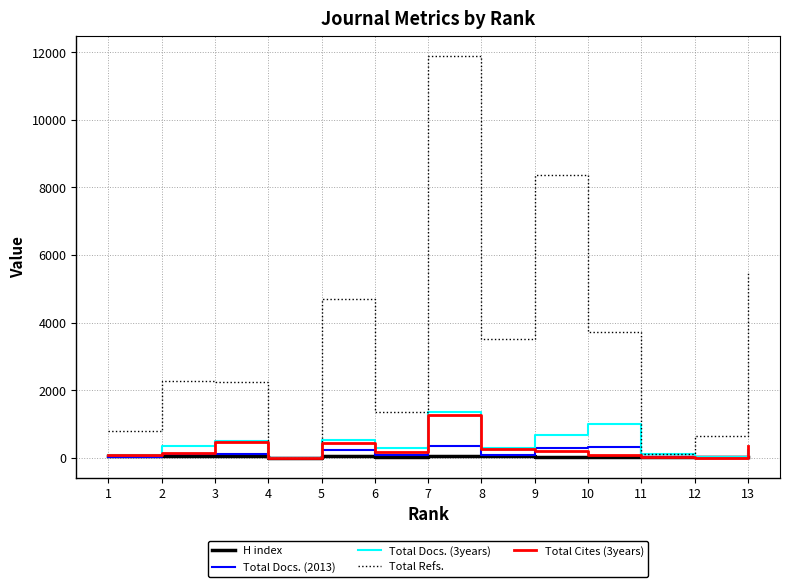

What is the difference between the second highest and second lowest values in the H index series?

49